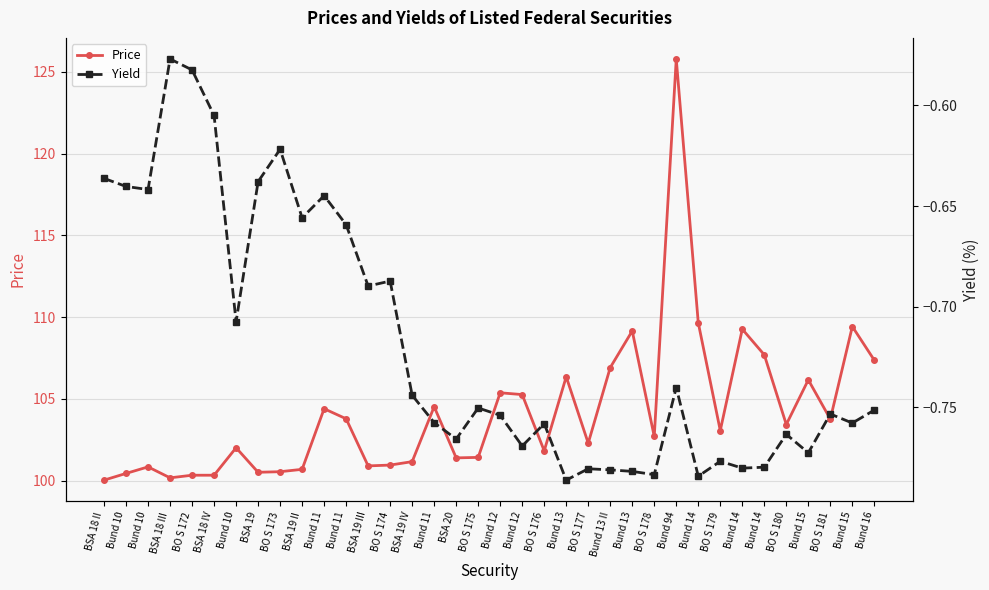

True or false: Yield and Price intersect in this chart.

False